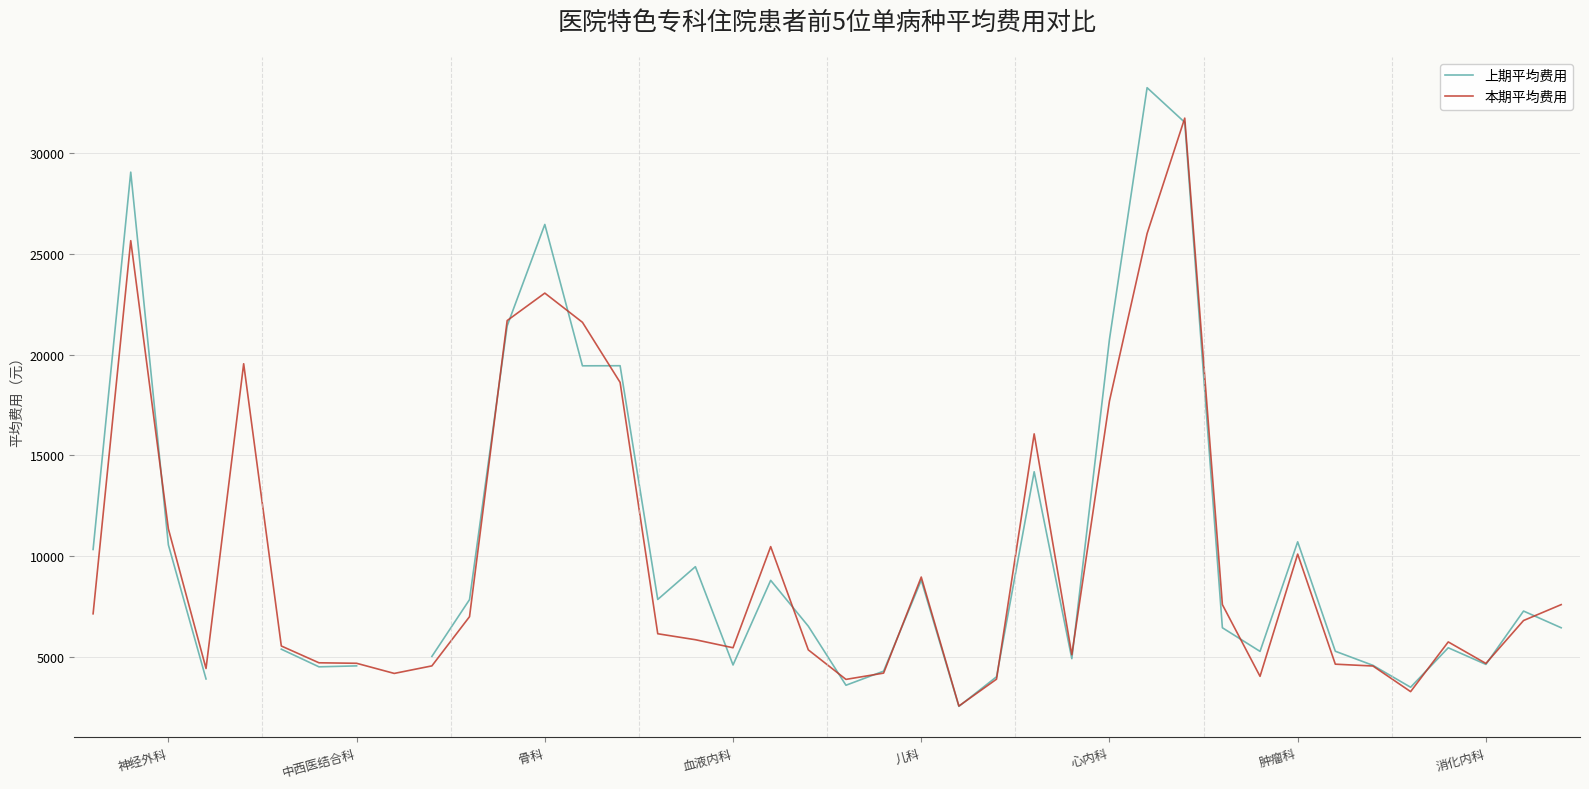

What is the sum of the 上期平均费用 values at 14 and 24?

23458.3